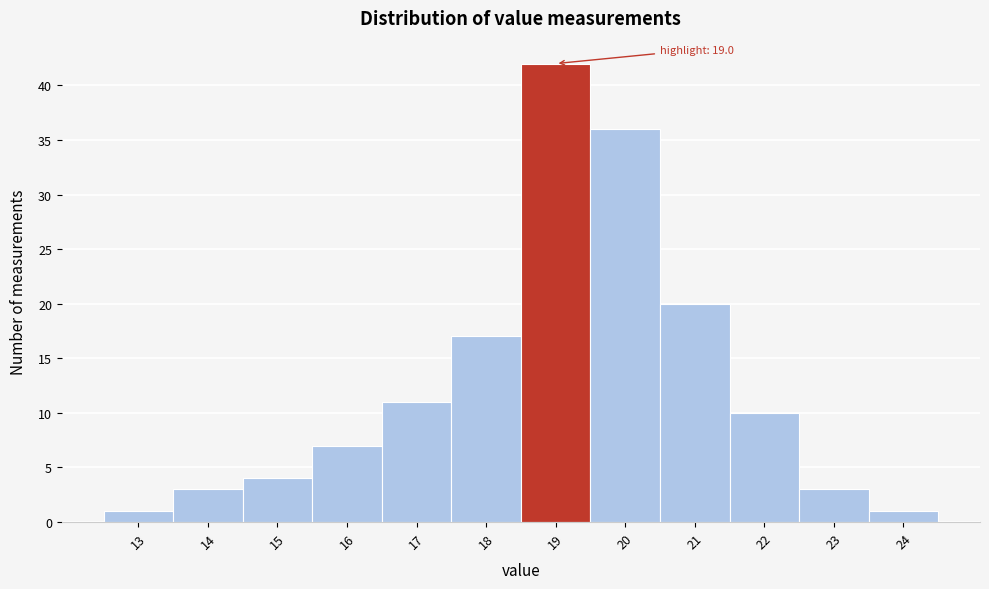

Reading left to right, what are all the values shown in this chart?

1	3	4	7	11	17	42	36	20	10	3	1